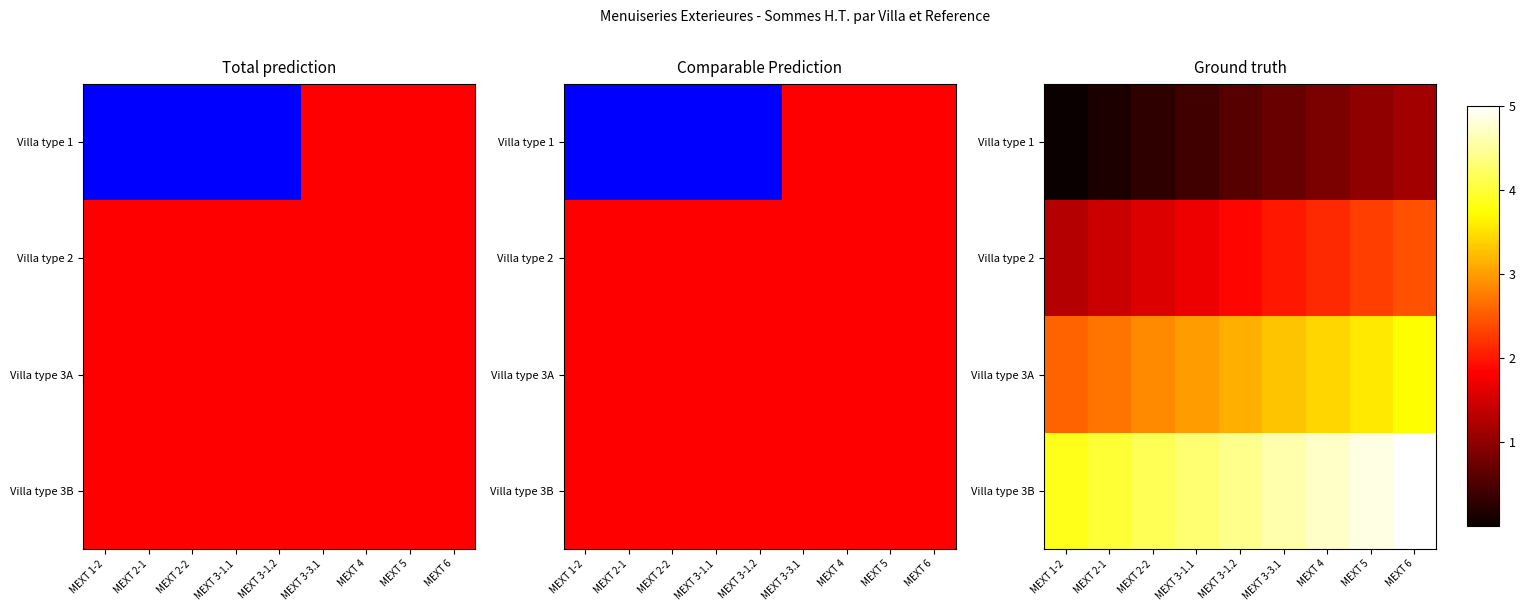

What is the lowest value of the Villa type 3B series?

3.9